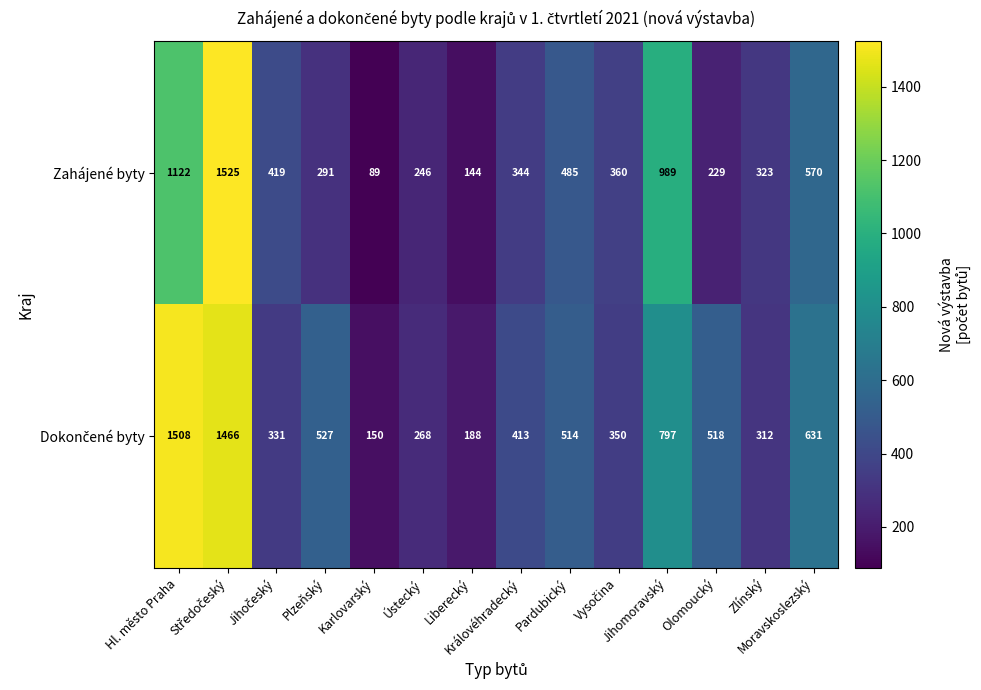

What is the difference between the maximum and minimum values in the Zahájené byty series?

1436